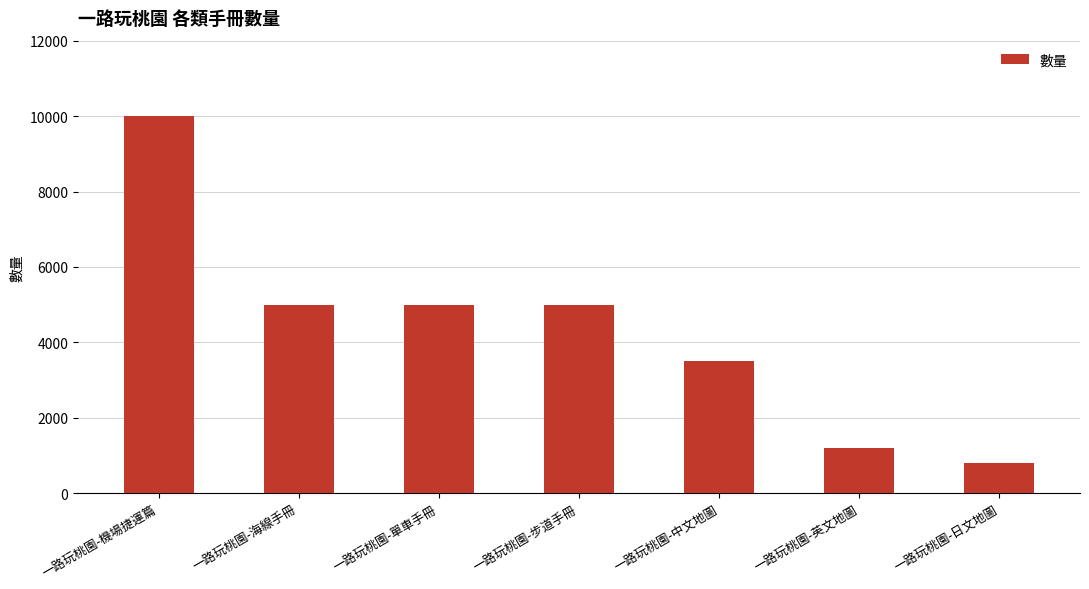

What is the ratio of the value at 一路玩桃園-中文地圖 to the value at 一路玩桃園-步道手冊?

0.7